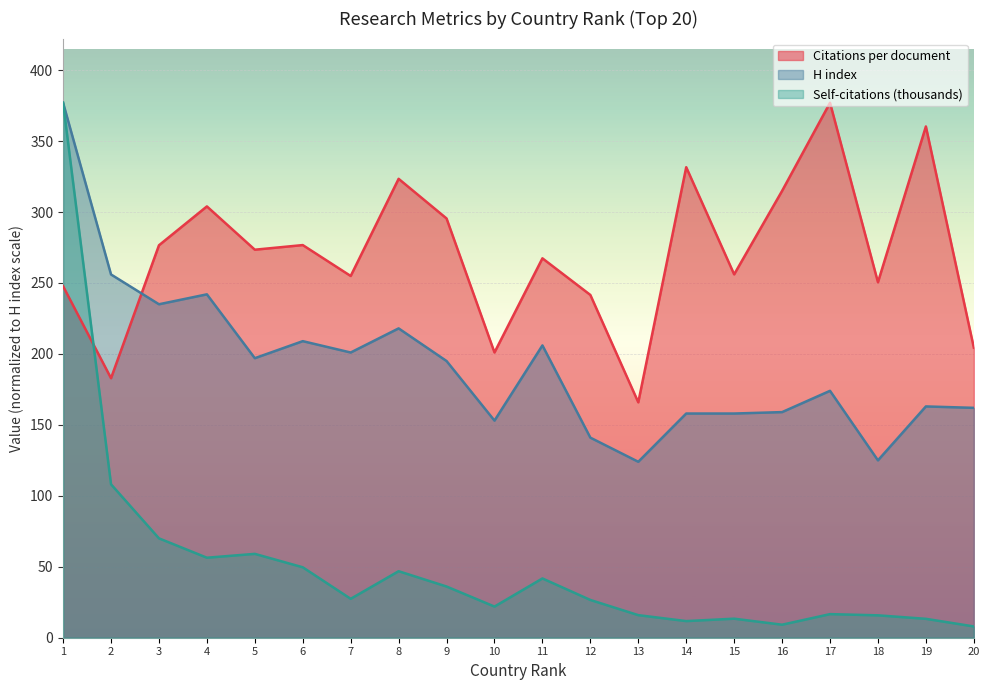

Is it true that Citations per document equals 455.8 at 14?

False